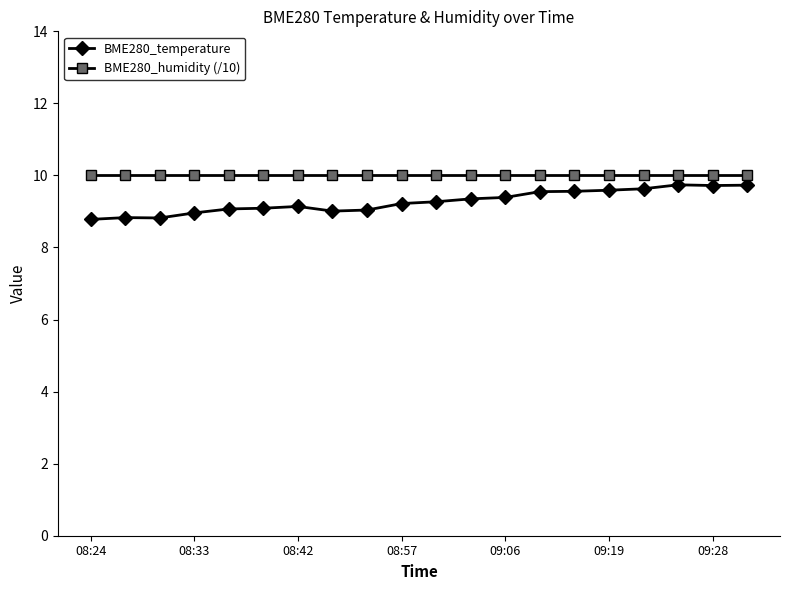

What is the maximum value for BME280_temperature?

9.7